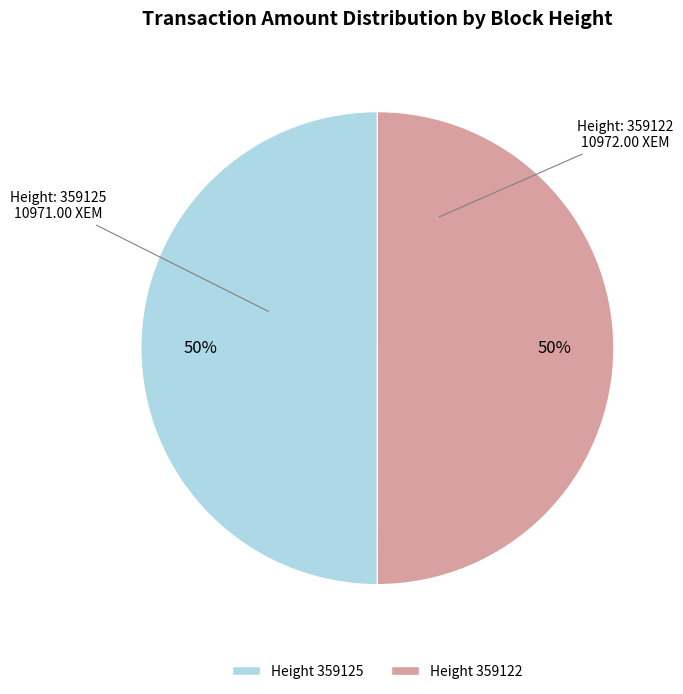

True or false: Height: 359125 accounts for 57% of the total.

False